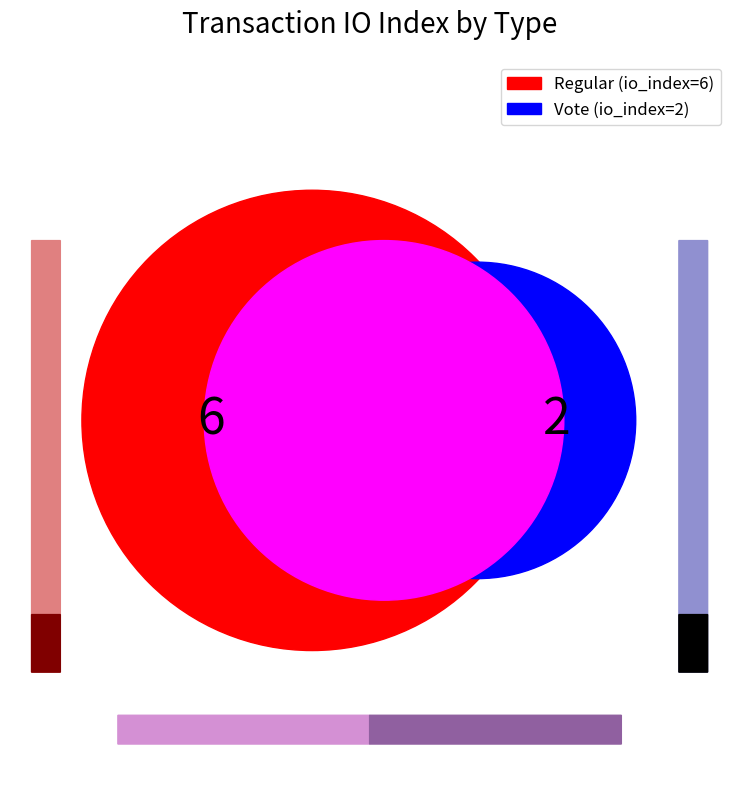

To the nearest percent, what is the average slice percentage?

50%